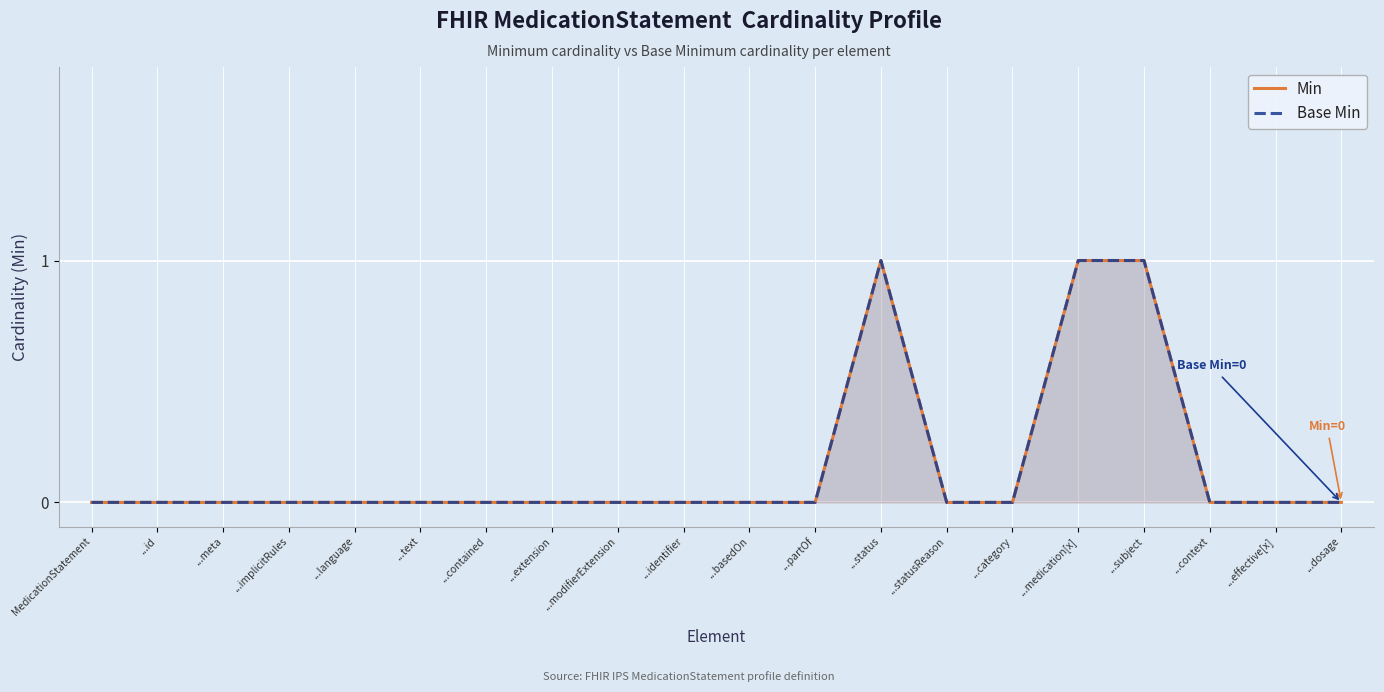

Reading left to right, extract all data points from this chart.

Min: 0	0	0	0	0	0	0	0	0	0	0	0	1	0	0	1	1	0	0	0
Base Min: 0	0	0	0	0	0	0	0	0	0	0	0	1	0	0	1	1	0	0	0